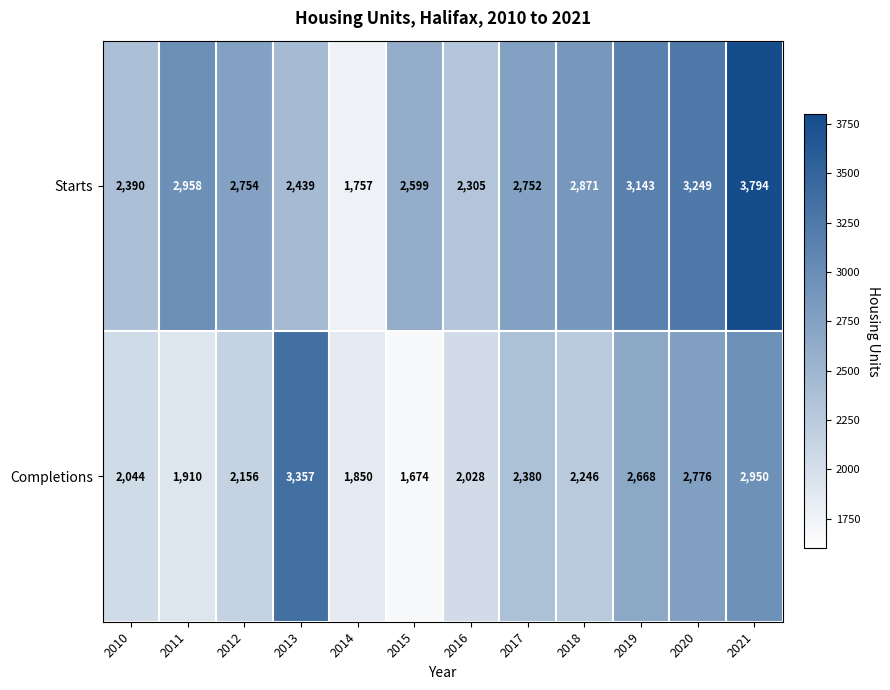

True or false: Completions has a value of 1109 at 2012.

False